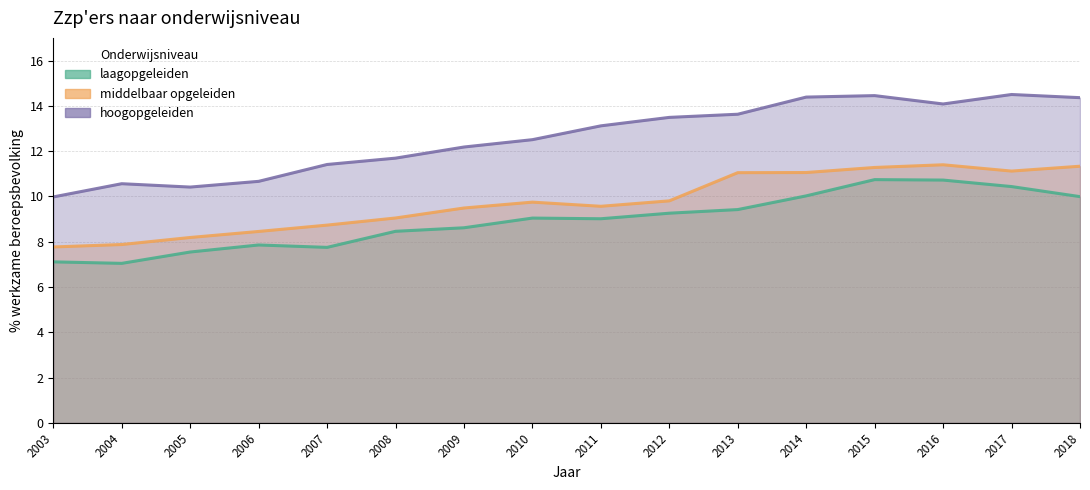

Where is the first local maximum for laagopgeleiden?

2006